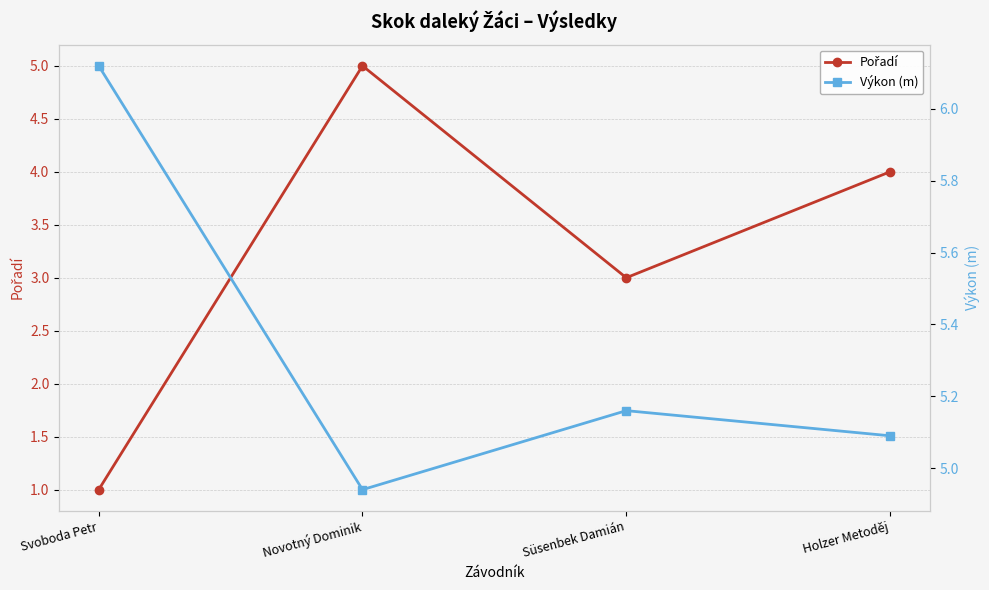

True or false: Výkon (m) has a value of 7.6 at Süsenbek Damián.

False